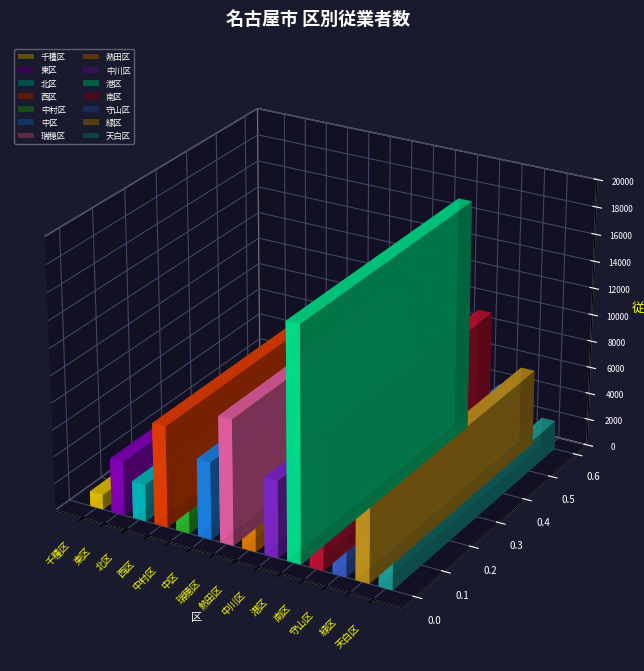

Which category has the highest value across all series?

港区